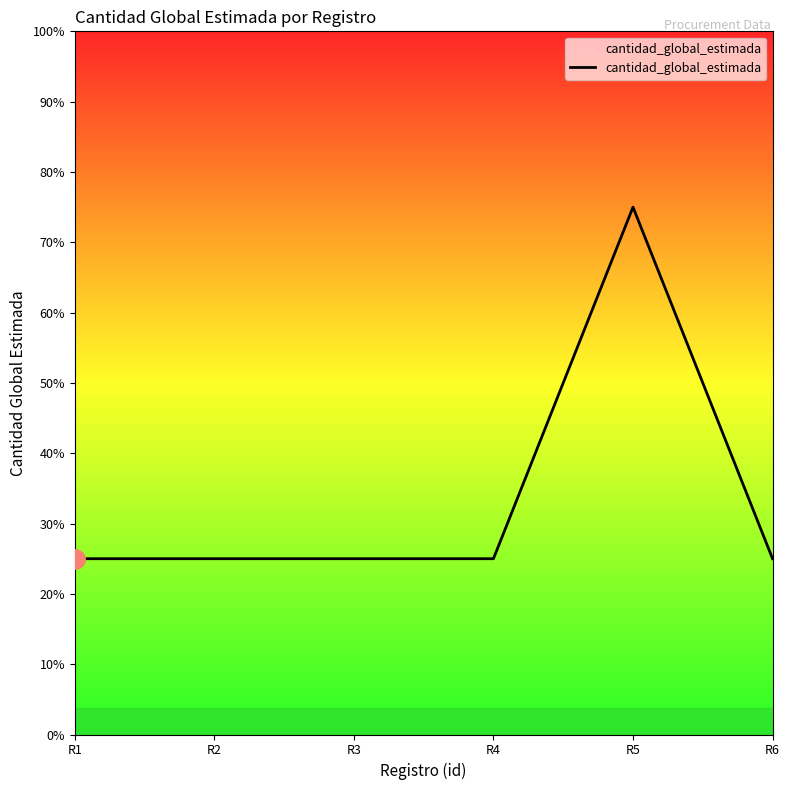

Is this an area chart (filled region under the line)?

Yes